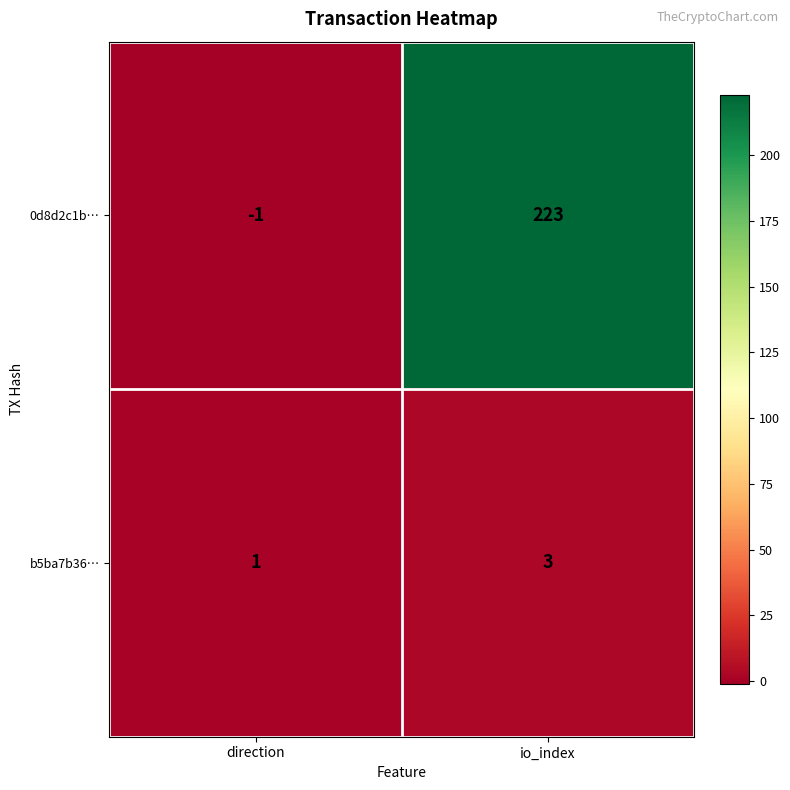

At which category is the sum across all series the highest?

io_index